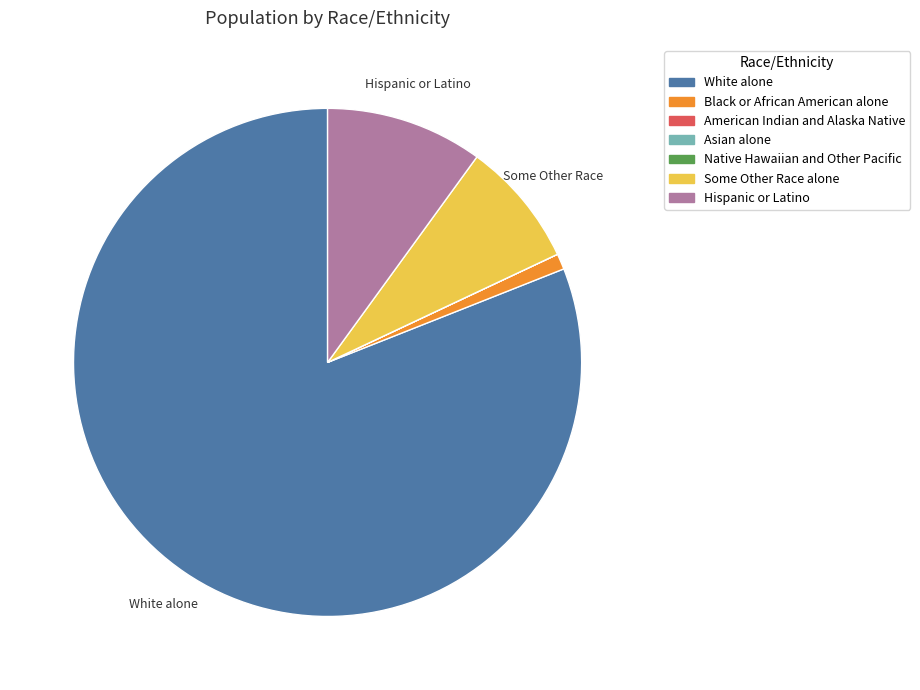

Which has a higher value, Hispanic or Latino or Some Other Race alone?

Hispanic or Latino